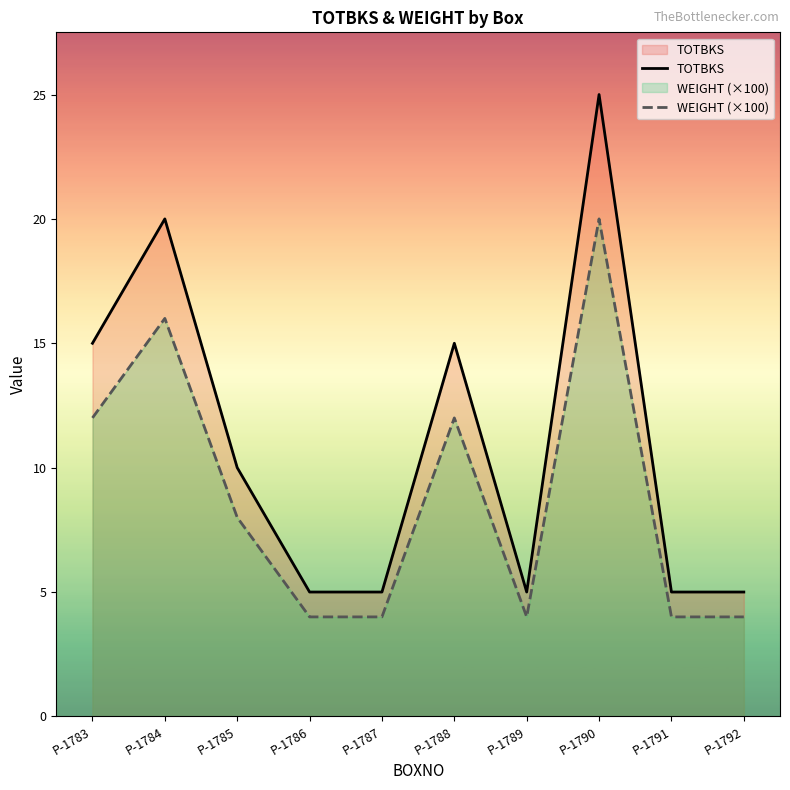

Where is WEIGHT (×100) nearest to the value 12?

P-1783